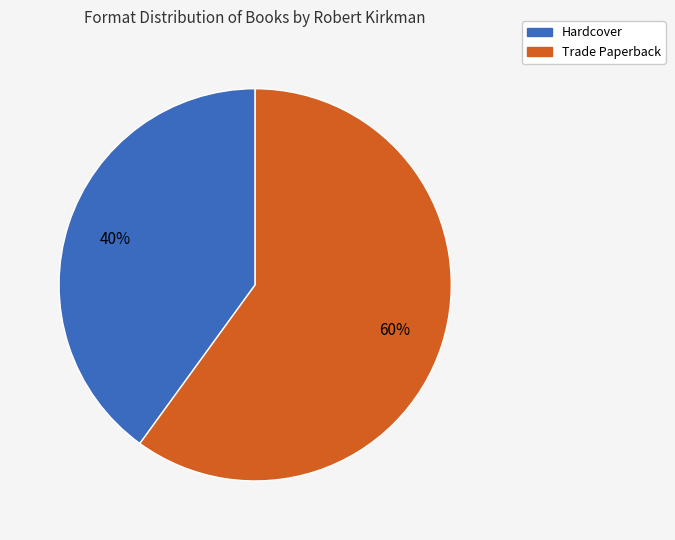

Do Trade Paperback and Hardcover together represent more than half of the pie?

Yes